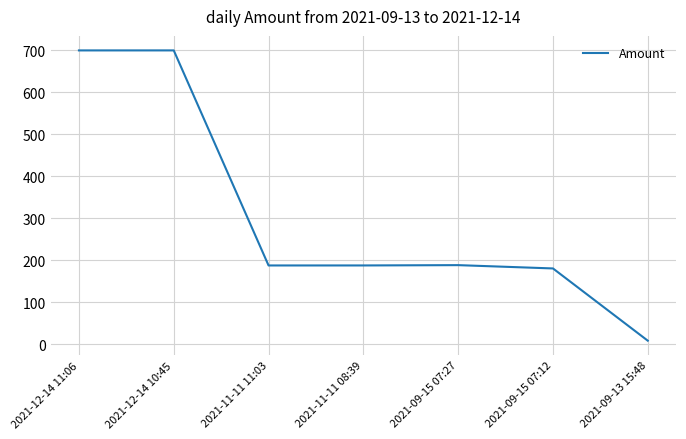

Where does the data first go above 188?

2021-12-14 11:06